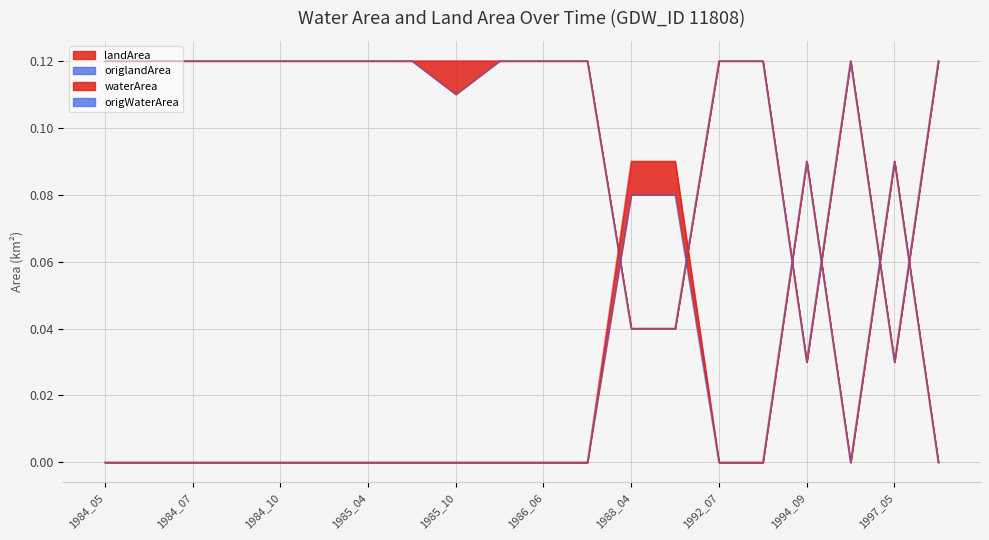

What is the difference between the highest and lowest values at 1984_06?

0.1